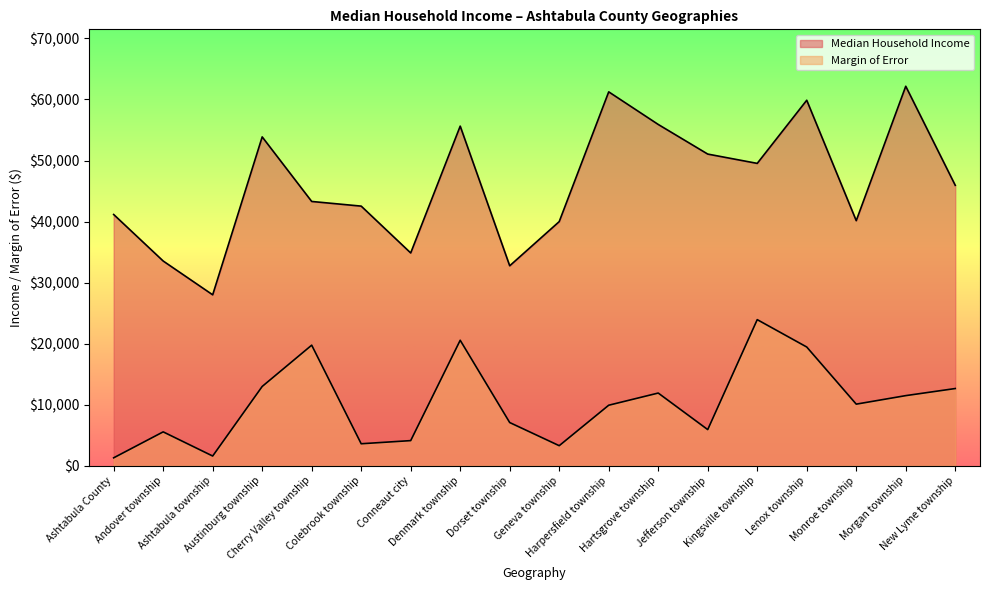

True or false: Median Household Income and Margin of Error cross at least once.

False